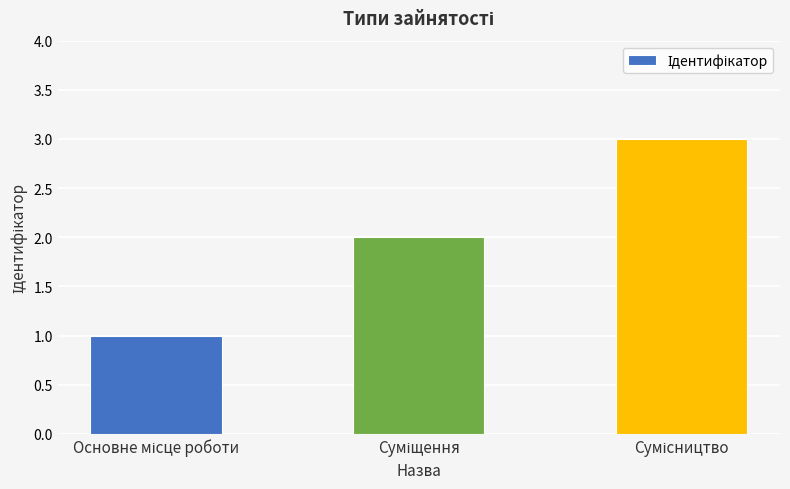

What is the difference between the maximum and minimum values?

2